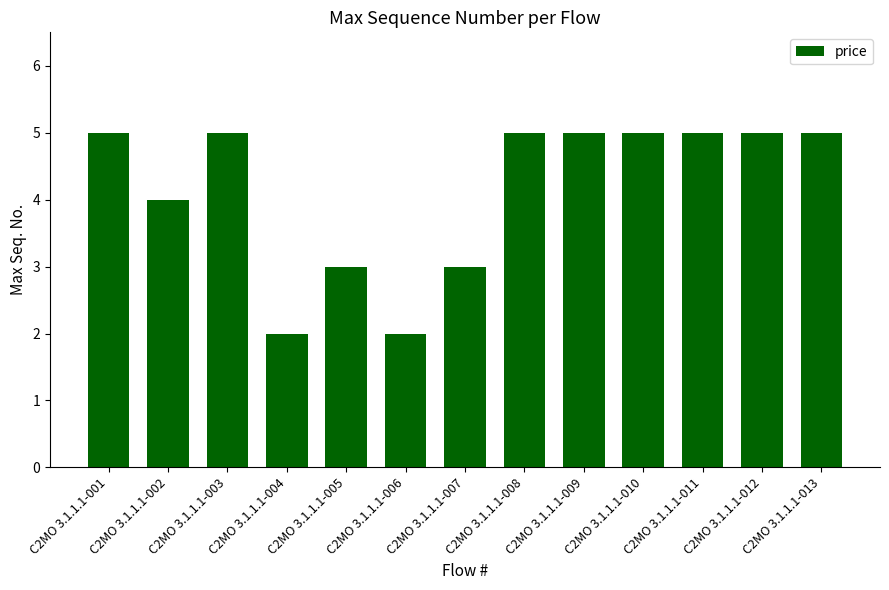

Count the number of categories in the chart.

13